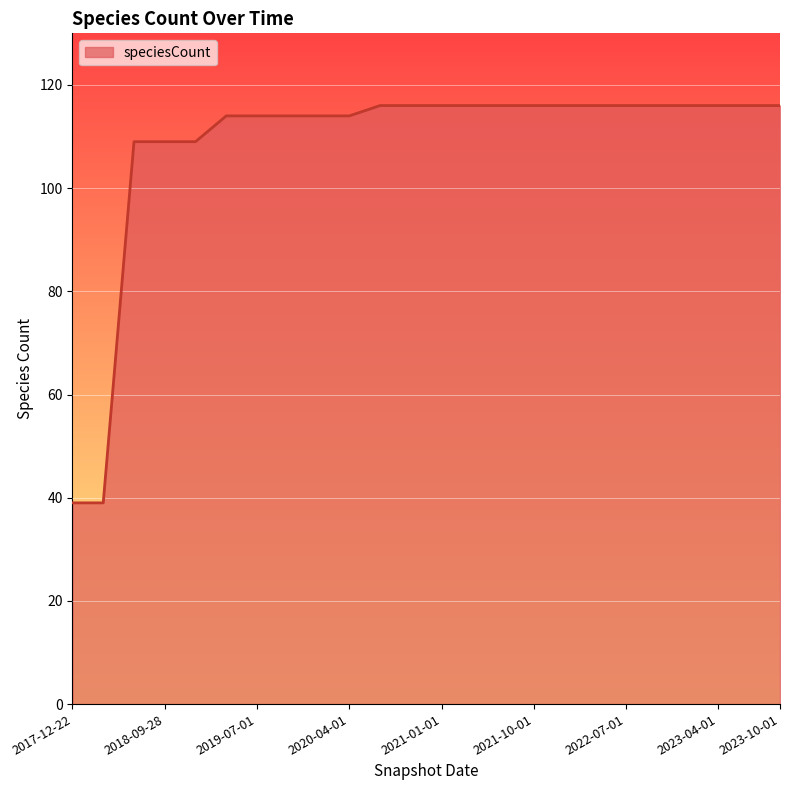

Reading right to left, what are all the values shown in this chart?

116	116	116	116	116	116	116	116	116	116	116	116	116	116	114	114	114	114	114	109	109	109	39	39